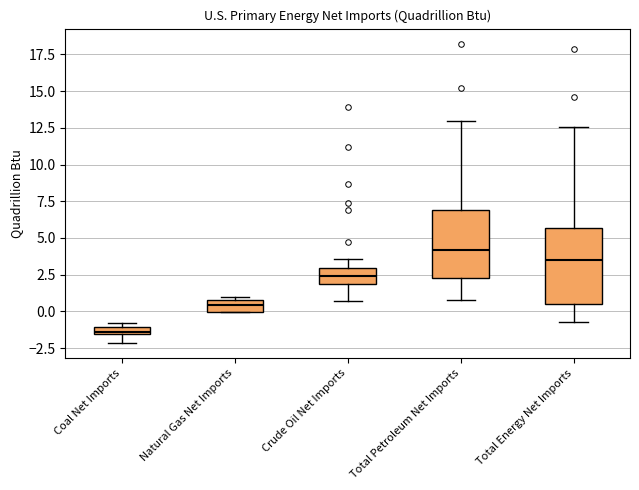

Where is the upper edge of the box for Total Energy Net Imports on the y-axis? The values are not printed on the chart, so give them approximately, as read against the axis.

5.5